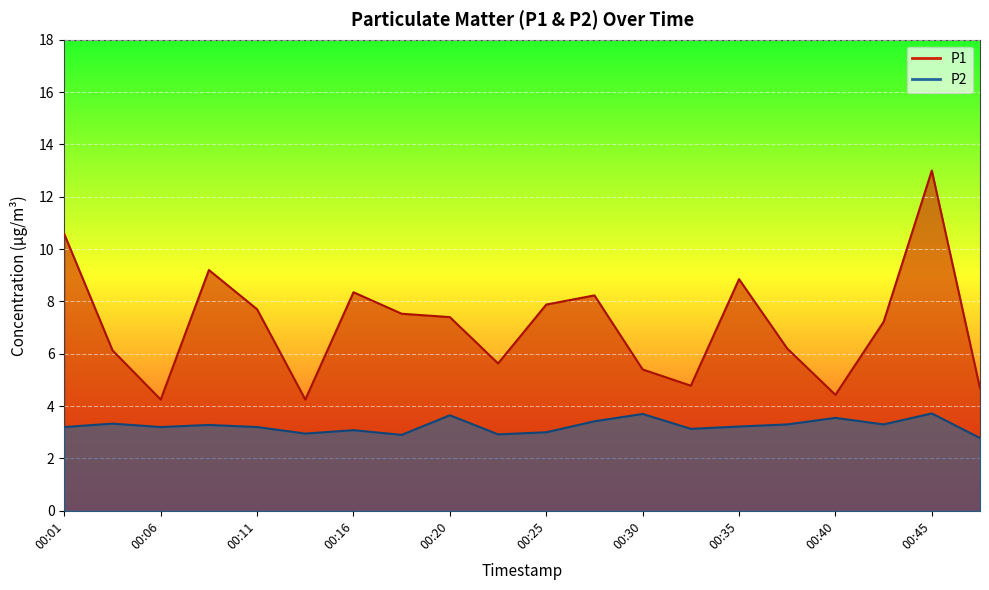

Reading right to left, extract all data points from this chart.

P1: 4.7	13.0	7.2	4.4	6.2	8.8	4.8	5.4	8.2	7.9	5.6	7.4	7.5	8.3	4.2	7.7	9.2	4.2	6.1	10.6
P2: 2.8	3.7	3.3	3.5	3.3	3.2	3.1	3.7	3.4	3.0	2.9	3.6	2.9	3.1	3.0	3.2	3.3	3.2	3.3	3.2